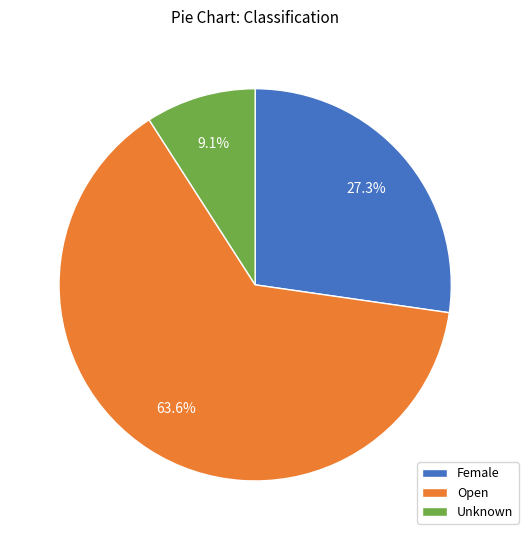

Between Open and Female, which is larger?

Open